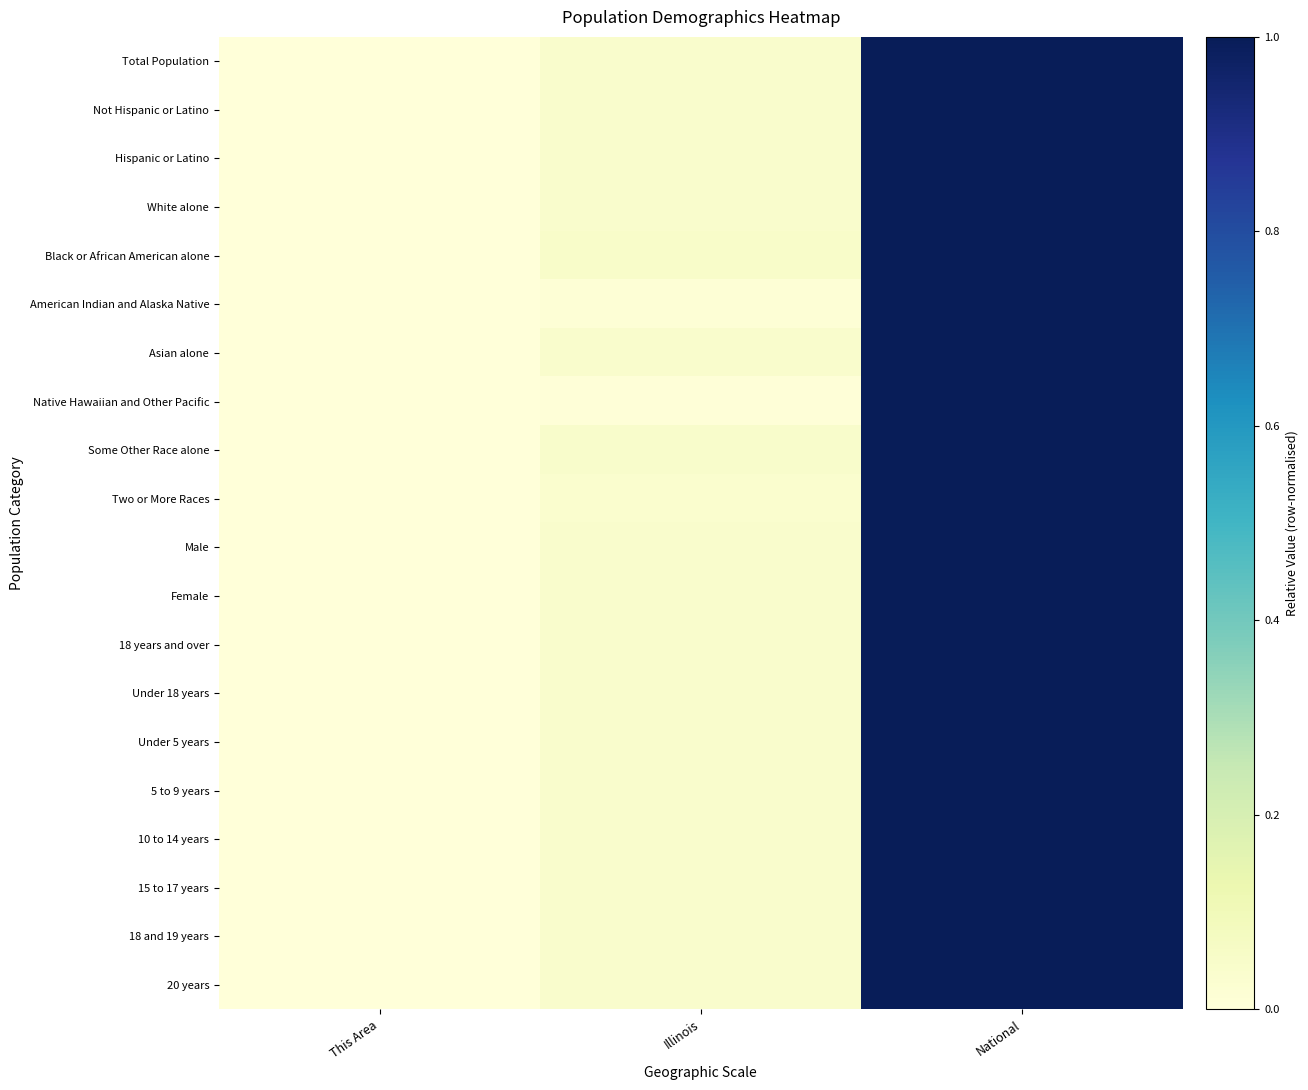

List the series in order of their peak value, lowest first.

Native Hawaiian and Other Pacific, American Indian and Alaska Native, Two or More Races, 18 and 19 years, 20 years, Asian alone, 15 to 17 years, Total Population, Not Hispanic or Latino, Hispanic or Latino, White alone, Black or African American alone, Some Other Race alone, Male, Female, 18 years and over, Under 18 years, Under 5 years, 5 to 9 years, 10 to 14 years